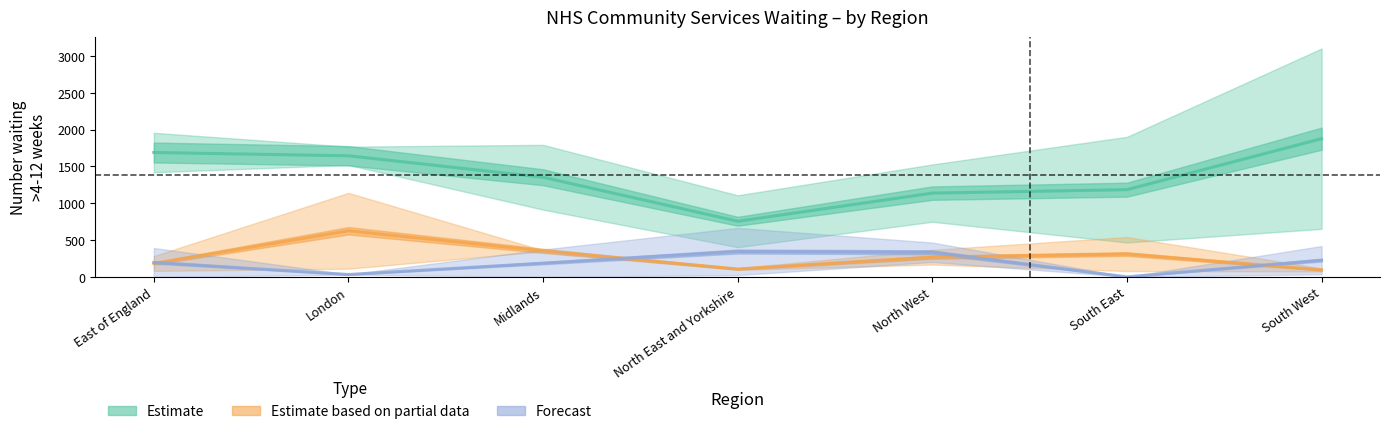

True or false: Forecast has a value of 186.3 at North East and Yorkshire.

False